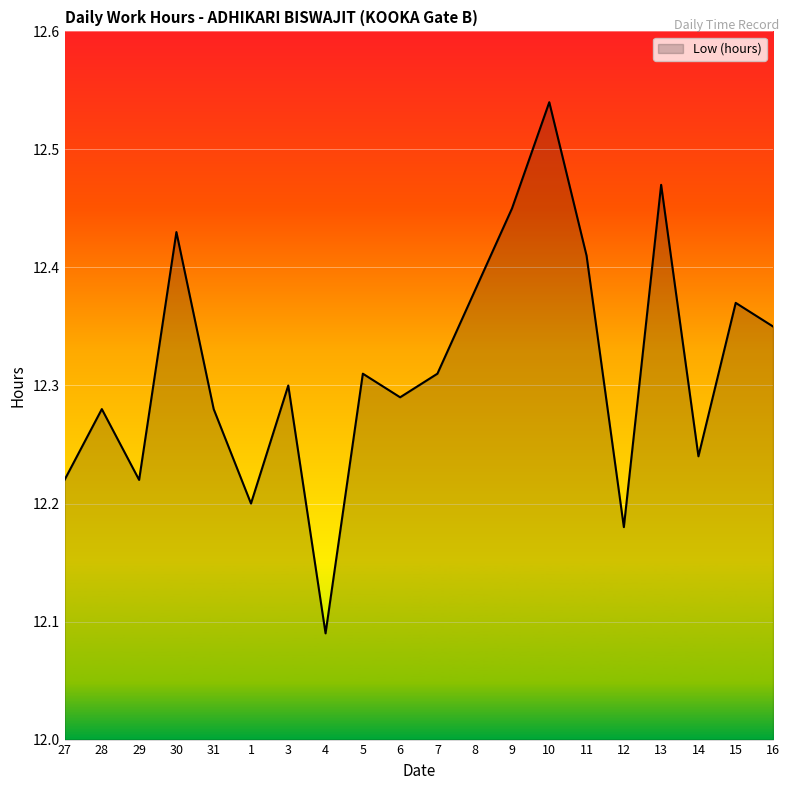

Which category has the highest value across all series?

10